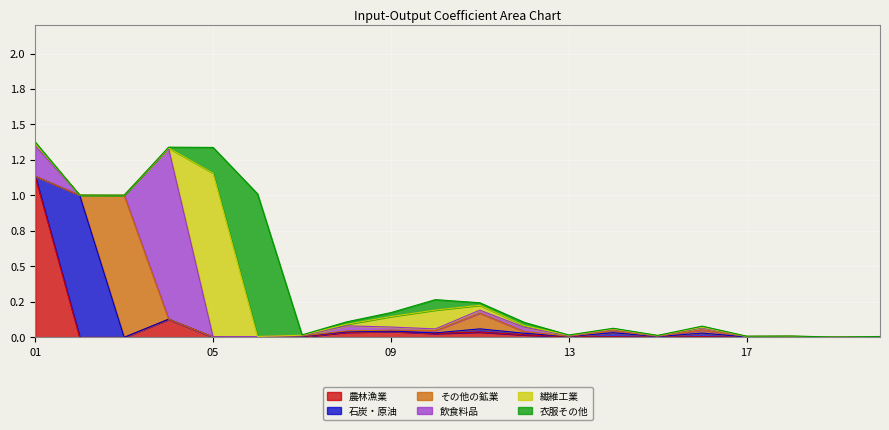

True or false: 農林漁業 has a value of 0.0 at 10.

True